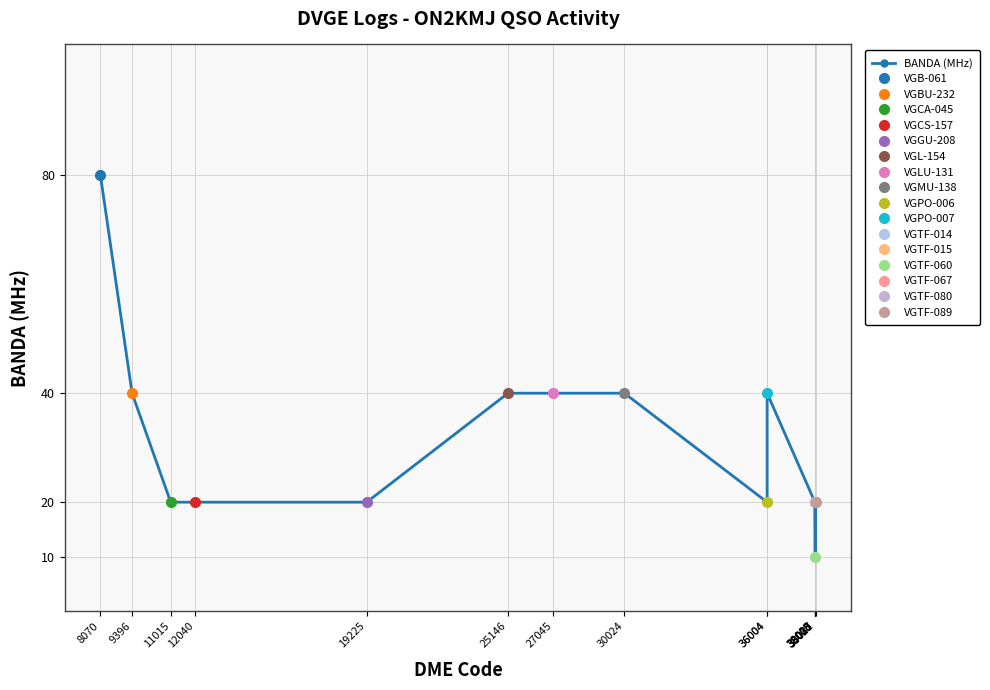

Read the value at 8070.

80